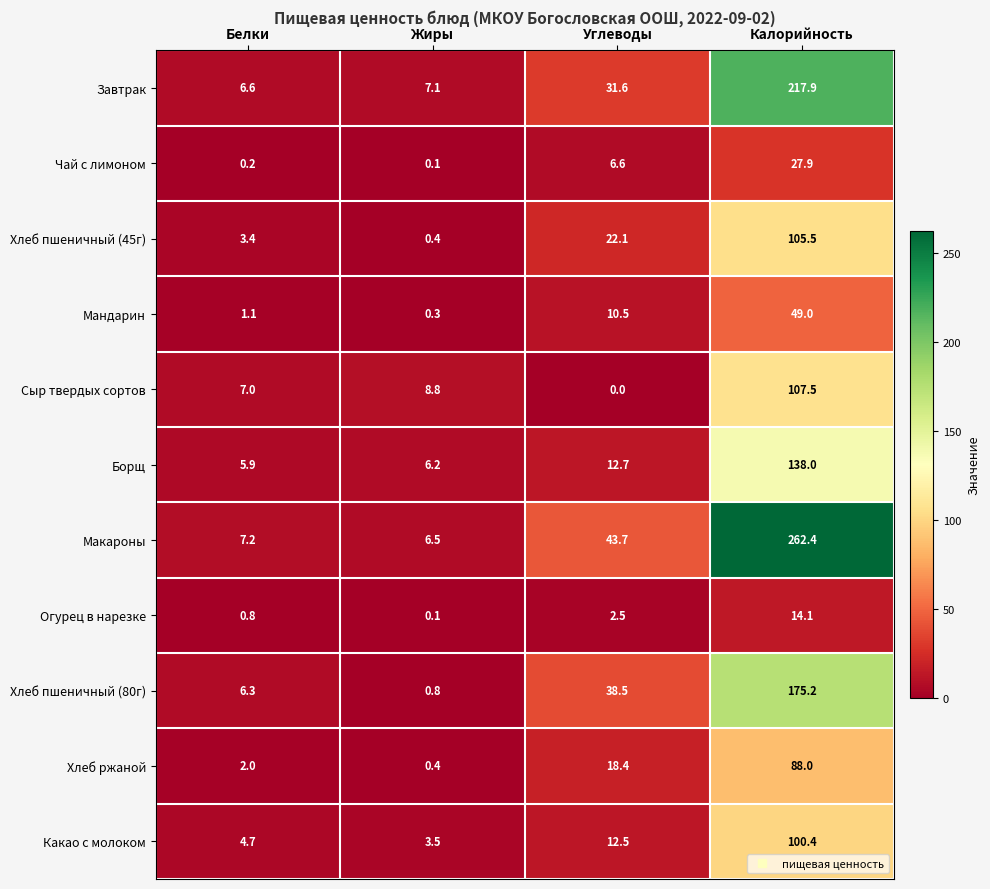

What is the average value of the Какао с молоком series?

30.3